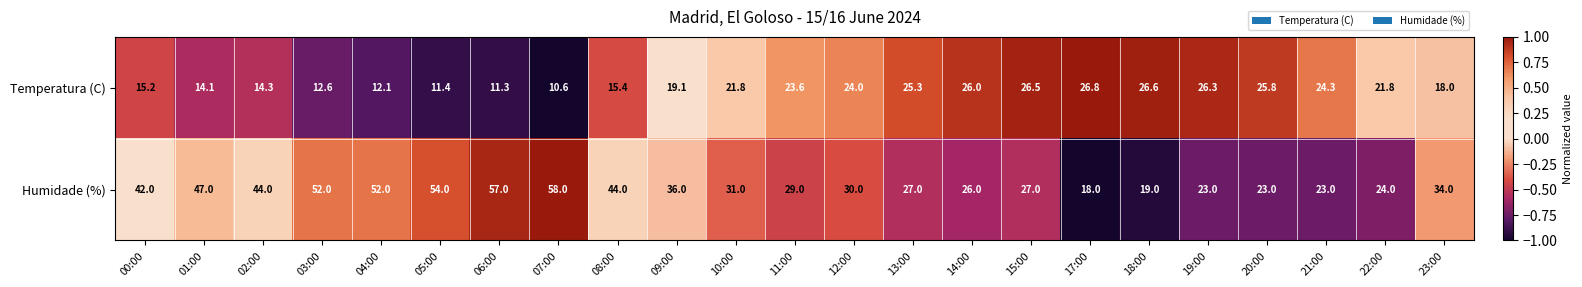

How many data points does each series have?

23